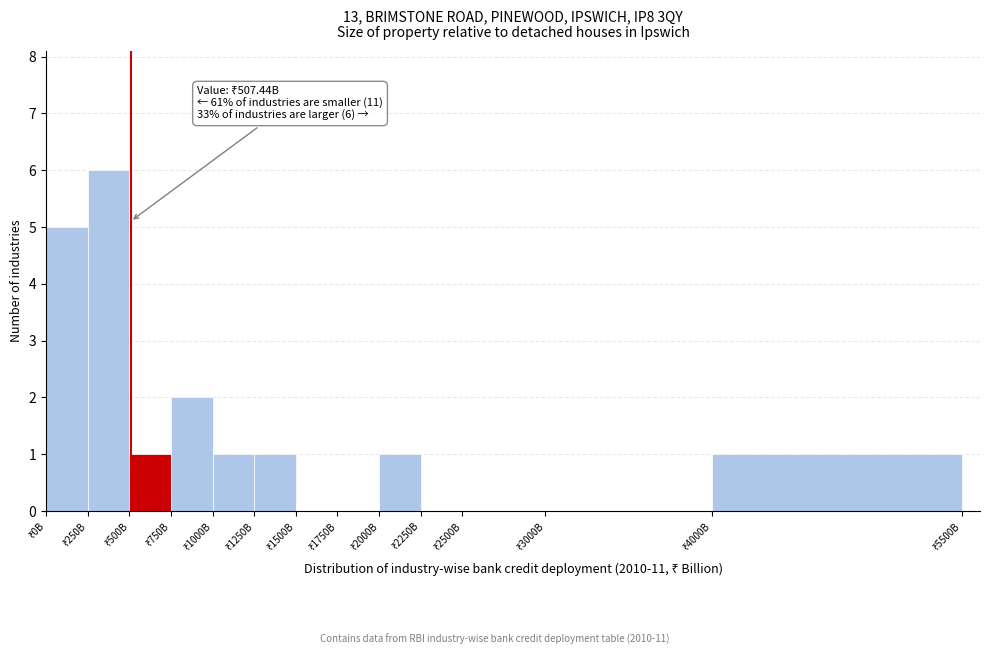

What is the greatest value displayed?

6